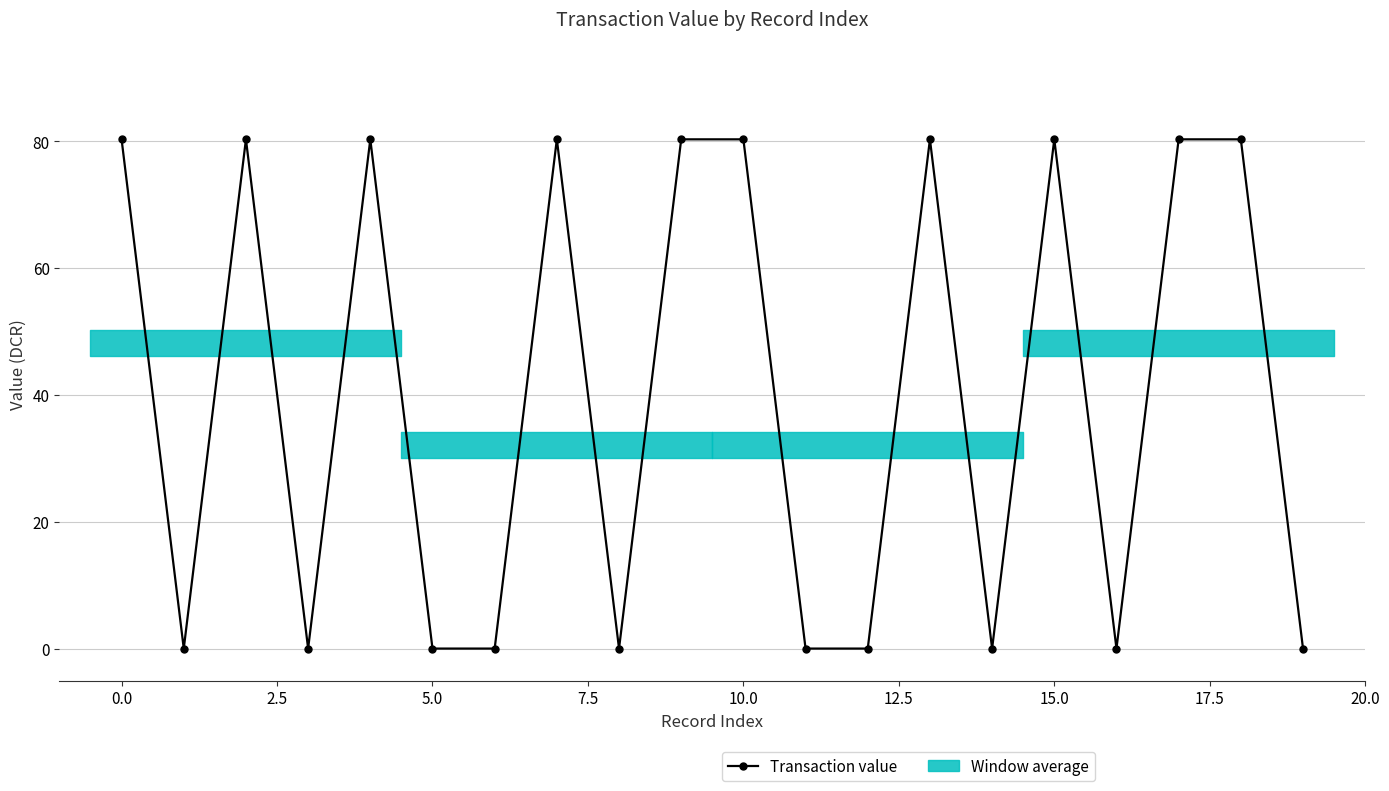

What is the change in value from 10 to 16?

-80.2